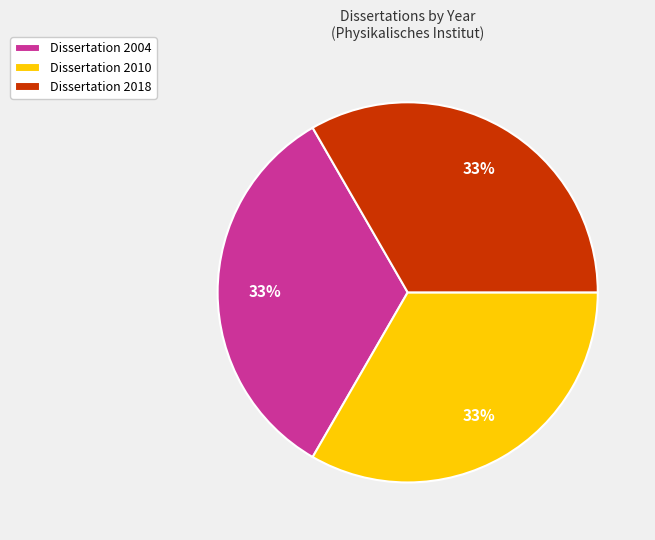

The Dissertation 2010 slice represents 33% of the pie. True or false?

True